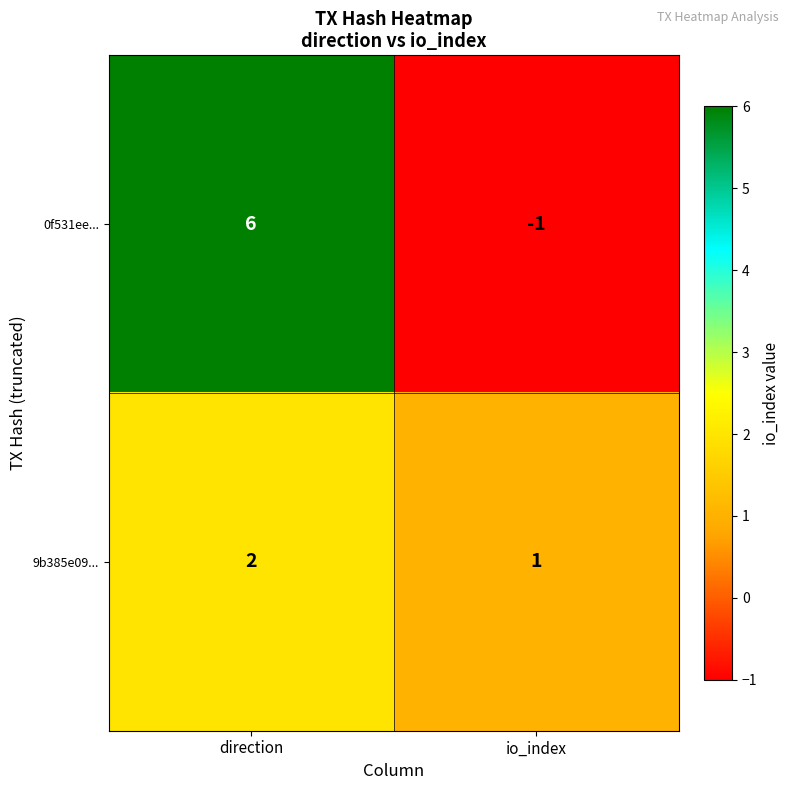

Which series has the largest total across all categories?

0f531ee...